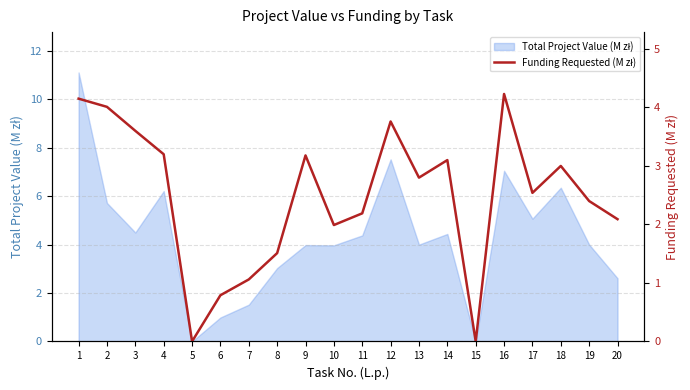

At which label does the data first exceed 2?

1